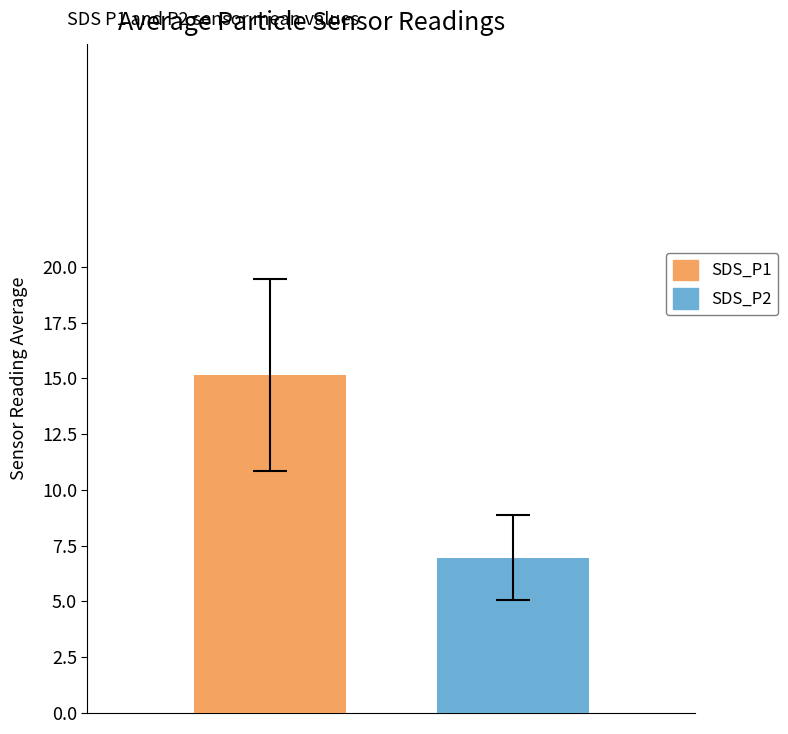

List the series in order of their overall mean, lowest first.

SDS_P2, SDS_P1